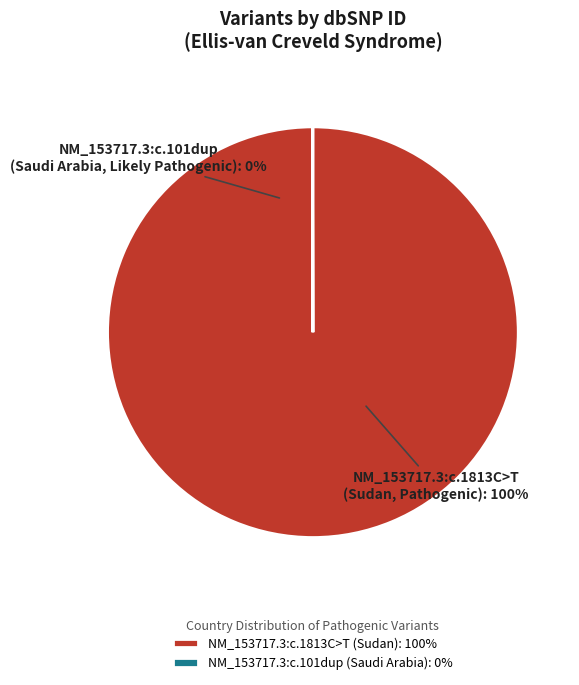

How many slices are in this pie chart?

2